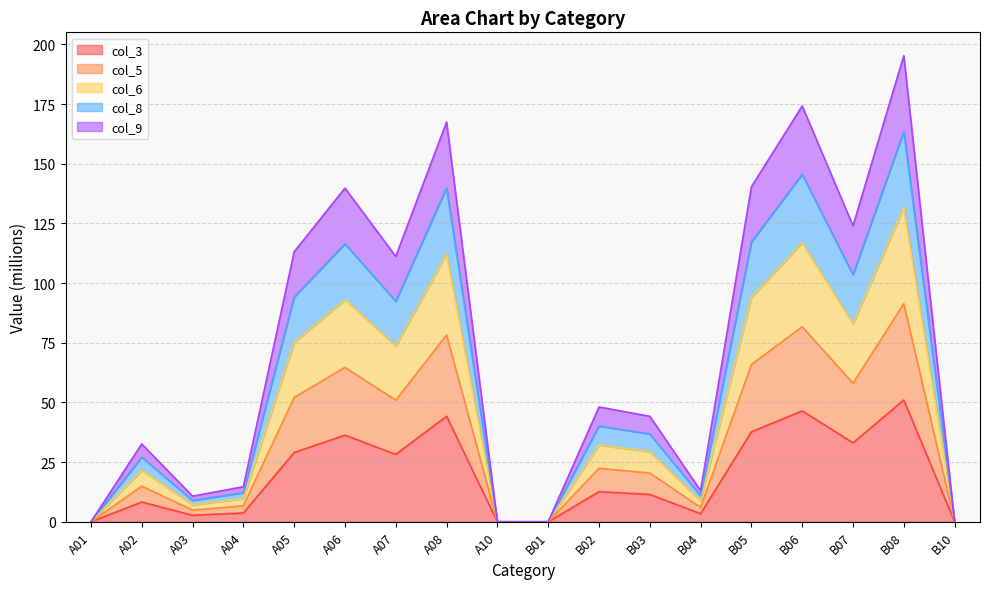

True or false: col_5 and col_2 intersect in this chart.

False